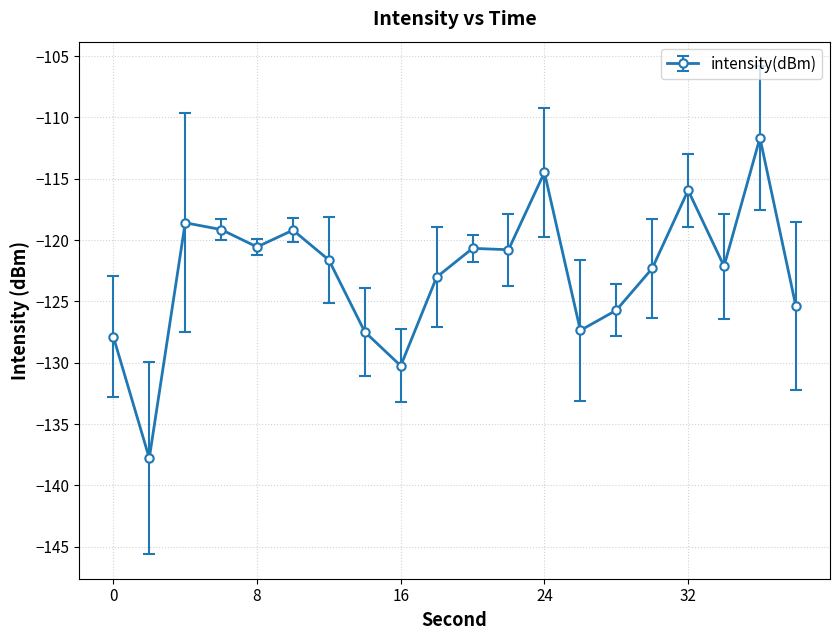

Does the chart display data point markers on the line(s)?

Yes